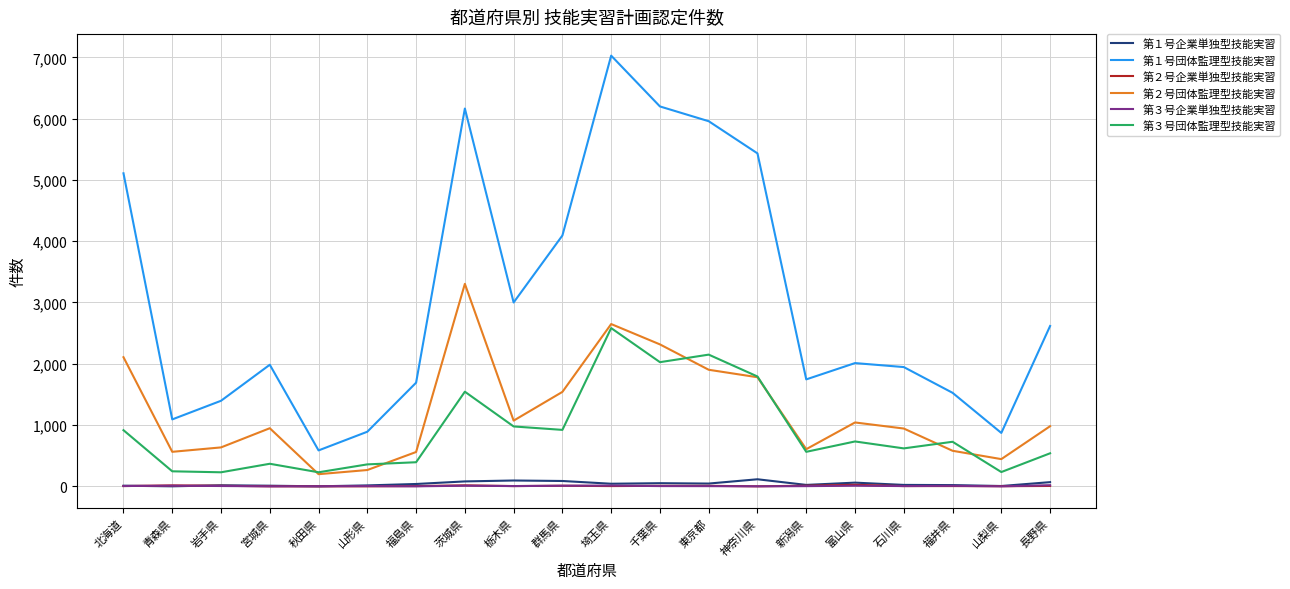

What position from the left is 北海道?

1